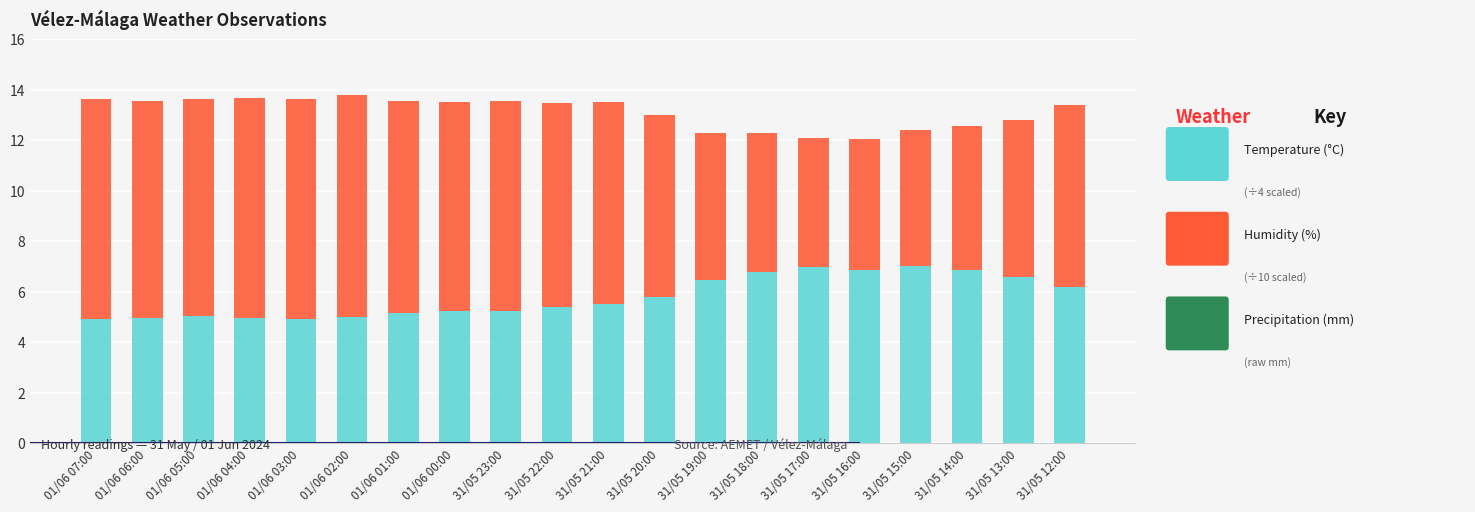

What is the total value across all series at 01/06 05:00?

13.6